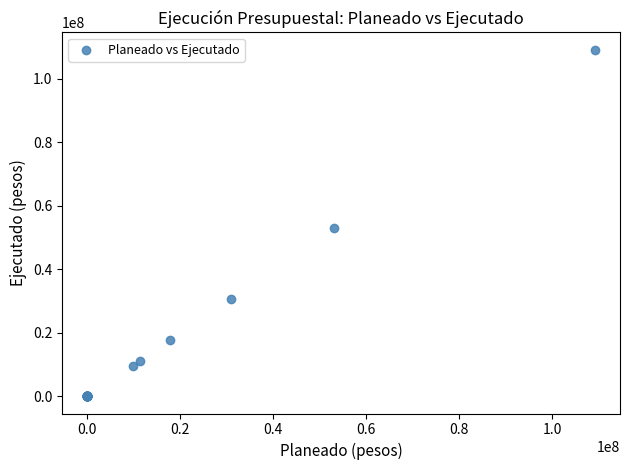

What Y value in the scatter plot is closest to 54552534?

53026206